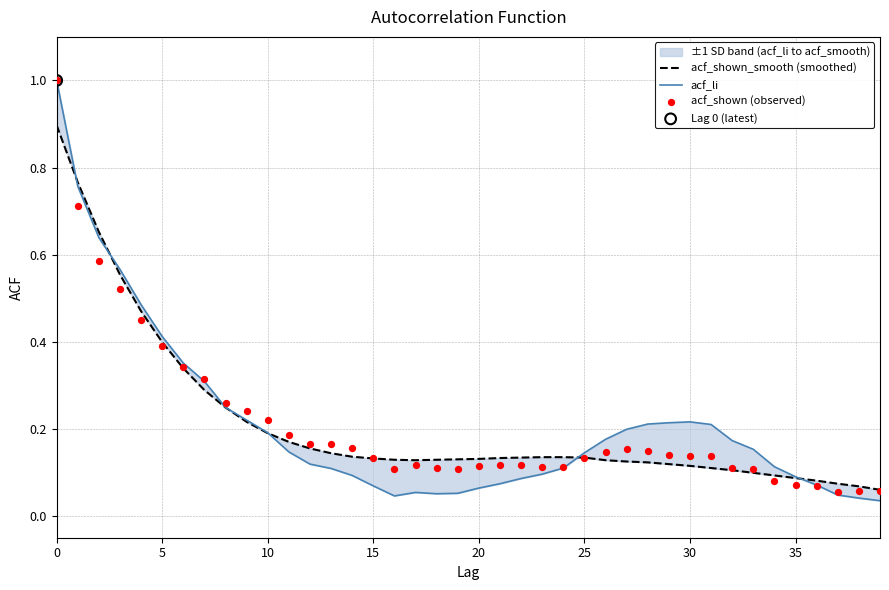

Which series contains the highest Y value?

acf_li